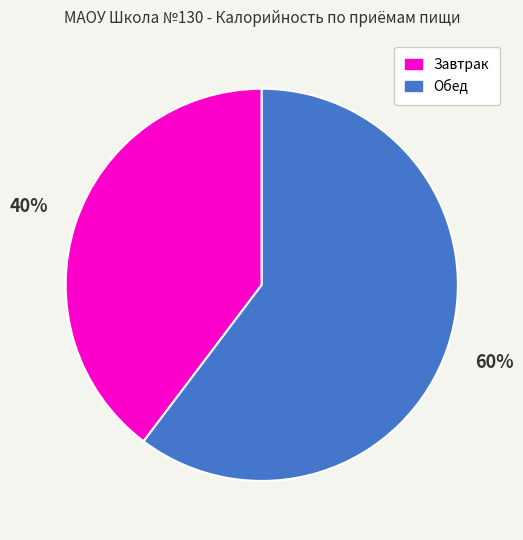

To the nearest percent, what portion does Обед represent?

60%